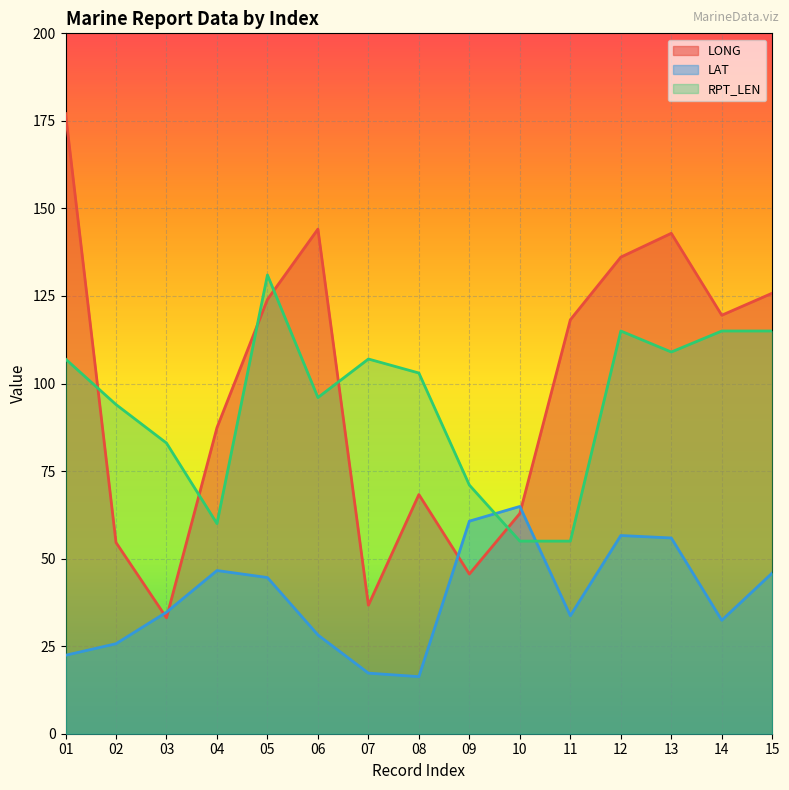

How many categories are shown in the chart?

15